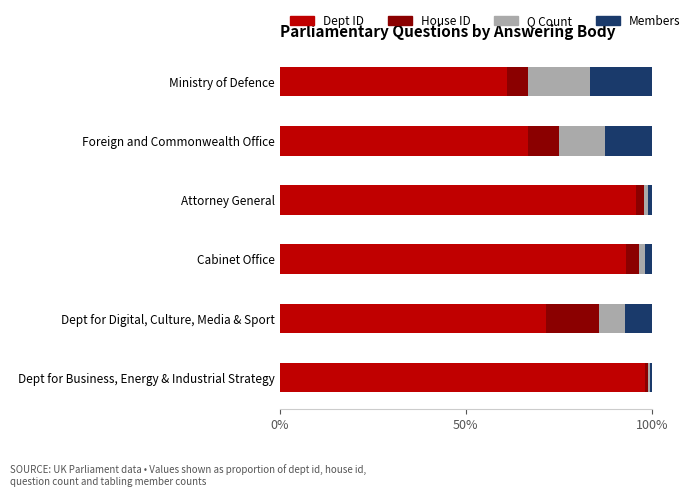

Rank the categories by Dept ID value from lowest to highest.

Ministry of Defence, Foreign and Commonwealth Office, Dept for Digital, Culture, Media & Sport, Cabinet Office, Attorney General, Dept for Business, Energy & Industrial Strategy